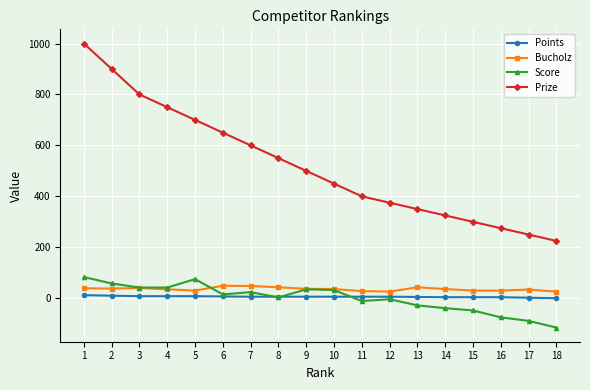

What is the highest value of the Prize series?

1000